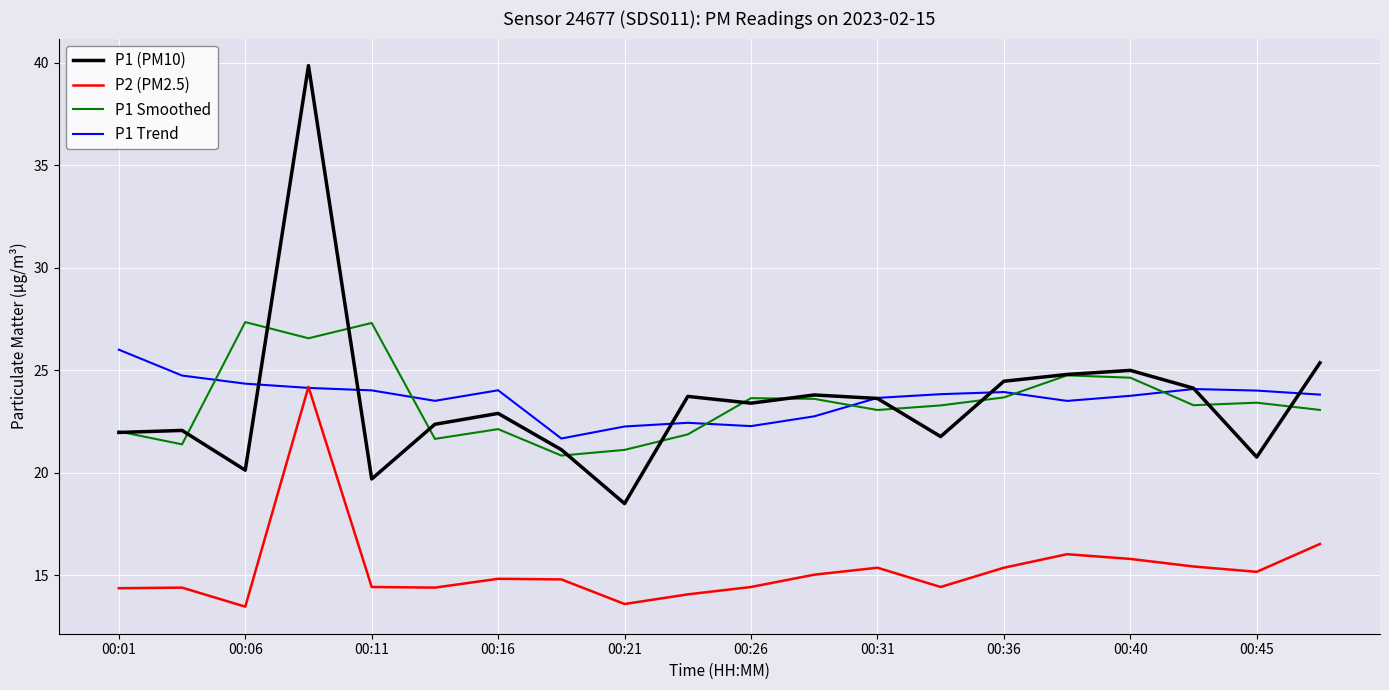

List the series in order of their peak value, highest first.

P1 (PM10), P1 Smoothed, P1 Trend, P2 (PM2.5)